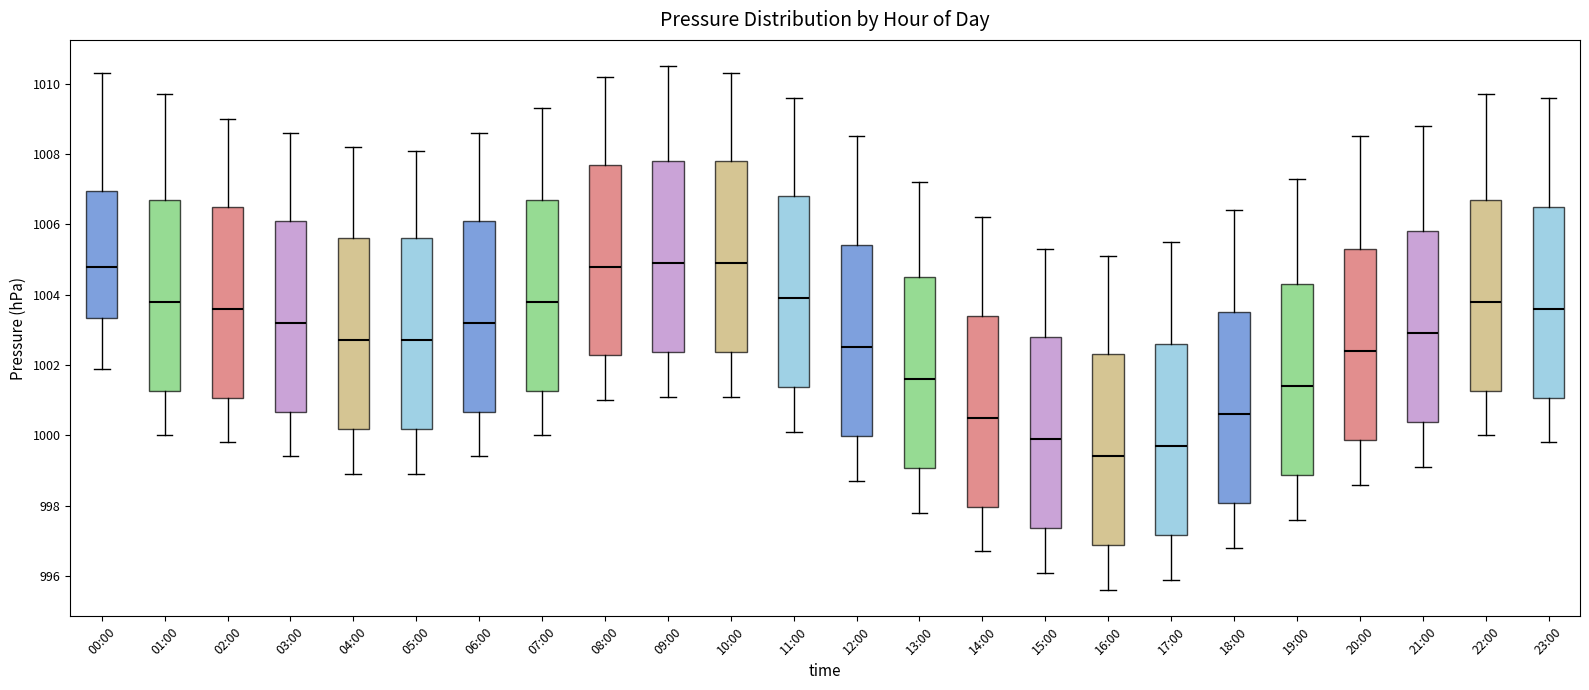

Which box has the lowest median line?

16:00